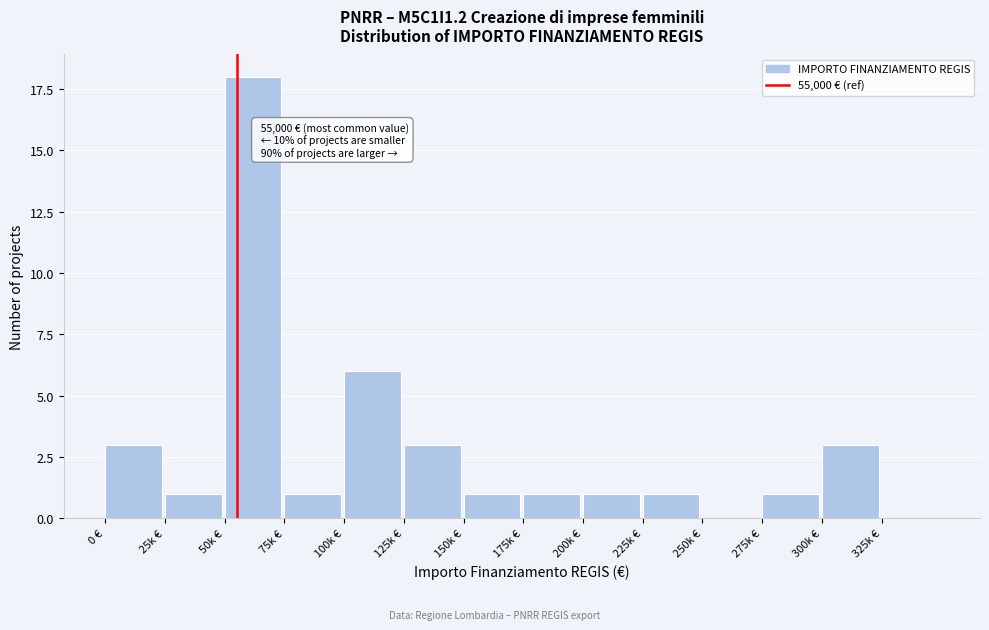

Reading left to right, transcribe all the data shown in this chart.

0 €=3	25k €=1	50k €=18	75k €=1	100k €=6	125k €=3	150k €=1	175k €=1	200k €=1	225k €=1	250k €=0	275k €=1	300k €=3	325k €=0